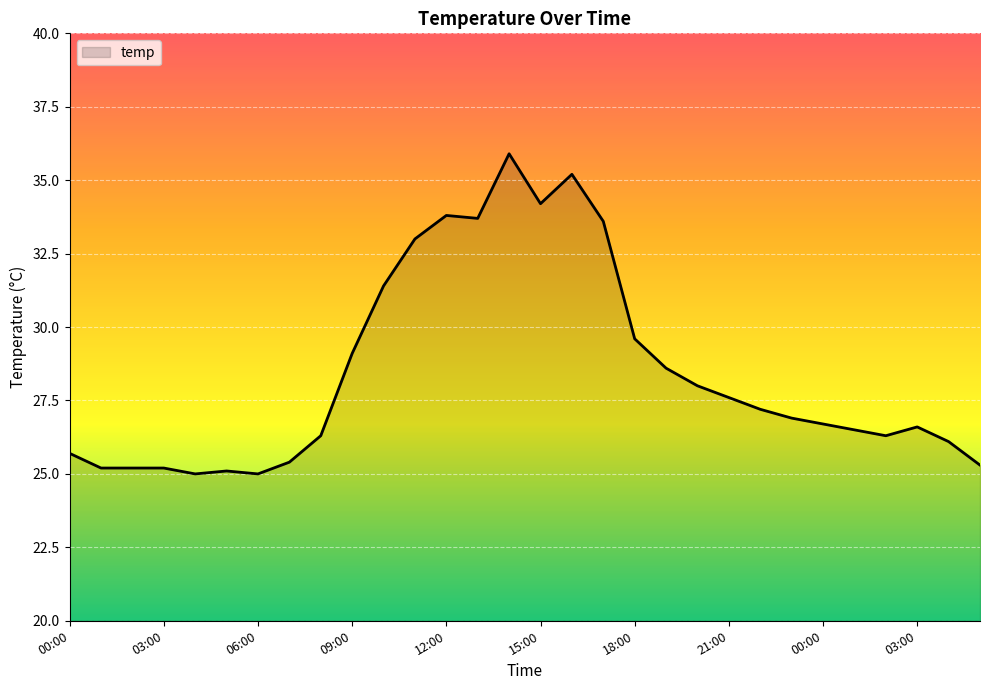

What is the difference between the second highest and second lowest values?

10.2